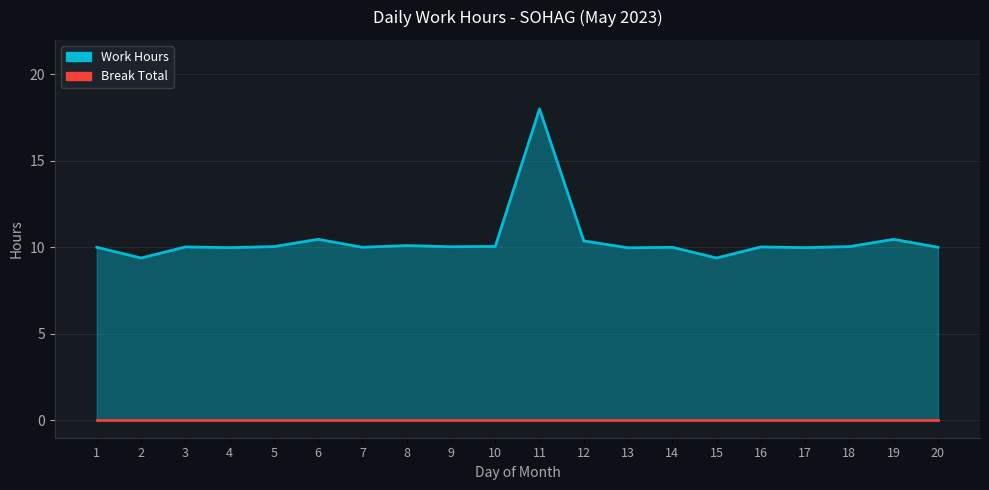

What is the difference between the values at 18 and 11?

8.0